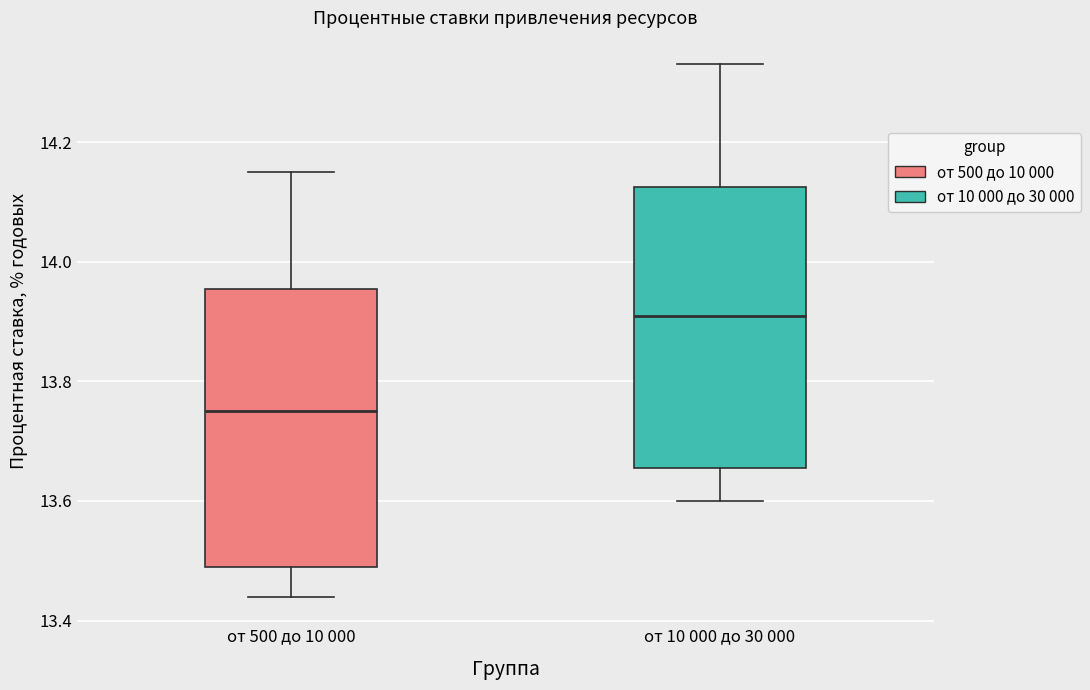

Reading left to right, transcribe this box plot: for each box, give where its median line is, the range the box spans, and where its two whiskers end, as read against the y-axis. The values are not printed on the chart, so give them approximately, as read against the axis.

от 500 до 10 000: median 13.76, box 13.50 to 13.96, whiskers 13.44 to 14.16
от 10 000 до 30 000: median 13.92, box 13.66 to 14.12, whiskers 13.60 to 14.34